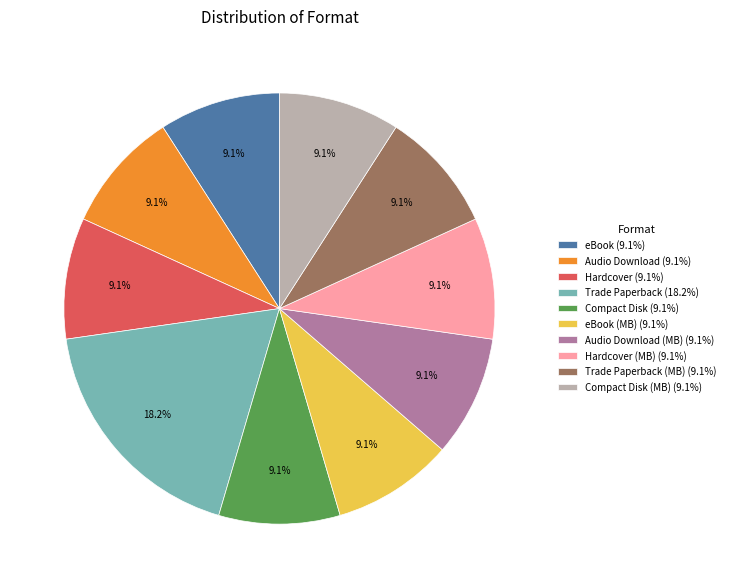

Is there a majority slice in this chart?

No